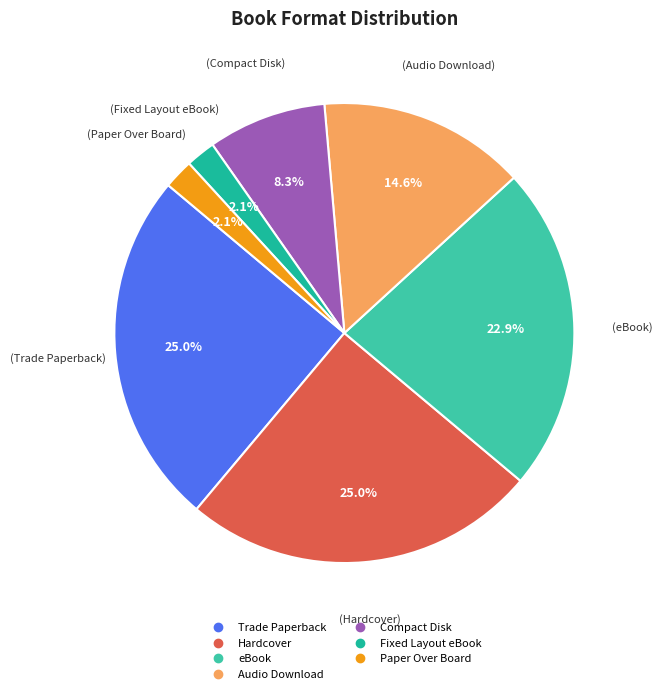

To the nearest percent, what is the average slice percentage?

14%